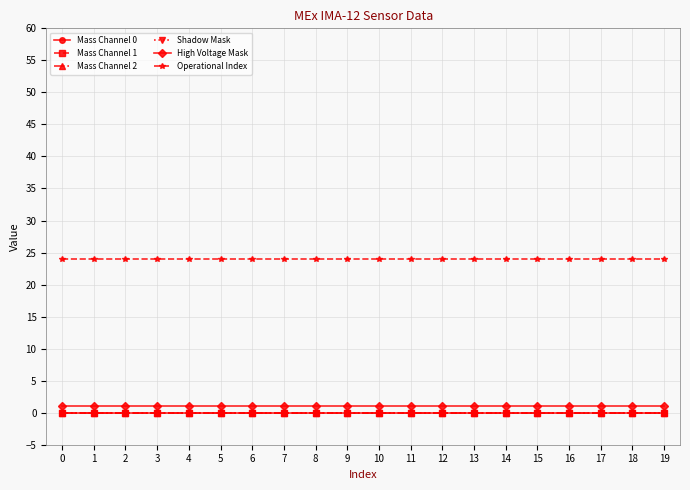

Which series has the widest spread of values?

Mass Channel 0